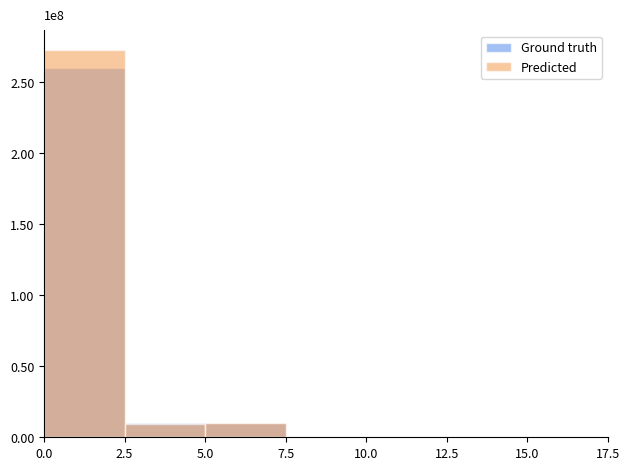

At how many categories does at least one series exceed 45189703?

1